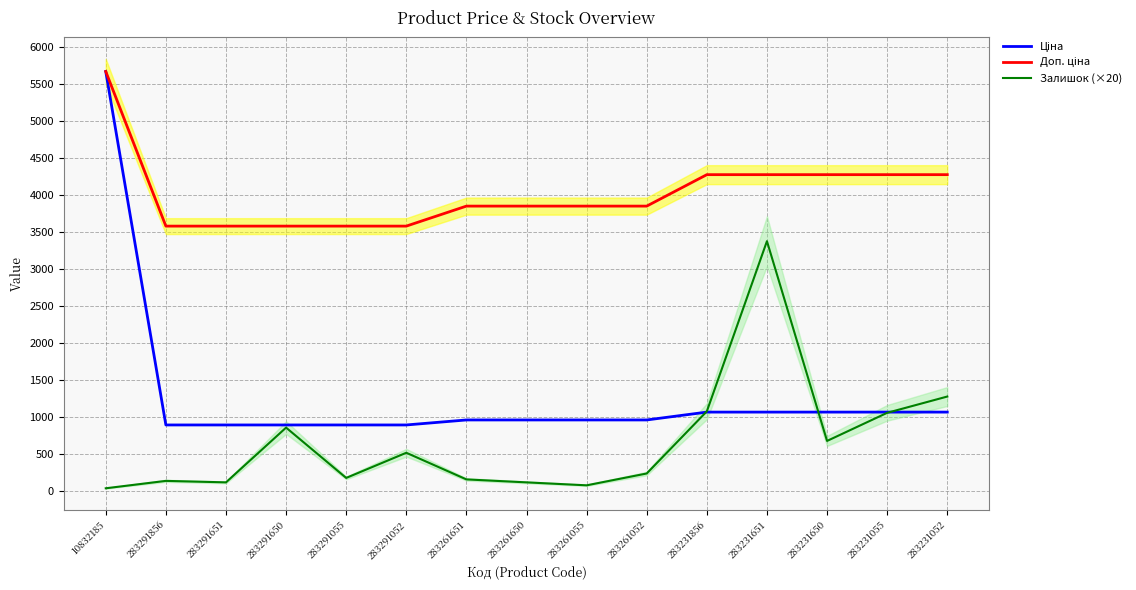

At 283231651, list the series in order from smallest to largest.

Ціна, Залишок (×20), Доп. ціна